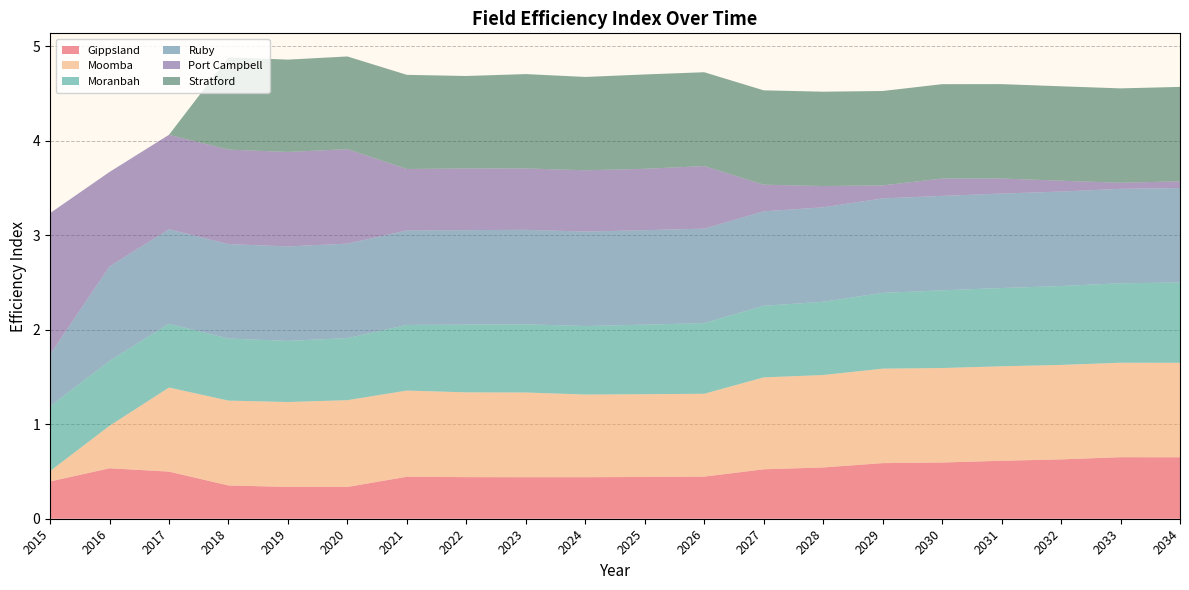

Reading left to right, extract all data points from this chart.

Gippsland: 0.4	0.5	0.5	0.4	0.3	0.3	0.4	0.4	0.4	0.4	0.4	0.4	0.5	0.5	0.6	0.6	0.6	0.6	0.7	0.7
Moomba: 0.1	0.4	0.9	0.9	0.9	0.9	0.9	0.9	0.9	0.9	0.9	0.9	1.0	1.0	1.0	1.0	1.0	1.0	1.0	1.0
Moranbah: 0.7	0.7	0.7	0.7	0.6	0.7	0.7	0.7	0.7	0.7	0.7	0.7	0.8	0.8	0.8	0.8	0.8	0.8	0.8	0.8
Ruby: 0.6	1.0	1.0	1.0	1.0	1.0	1.0	1.0	1.0	1.0	1.0	1.0	1.0	1.0	1.0	1.0	1.0	1.0	1.0	1.0
Port Campbell: 1.5	1.0	1.0	1.0	1.0	1.0	0.7	0.7	0.6	0.6	0.6	0.7	0.3	0.2	0.1	0.2	0.2	0.1	0.1	0.1
Stratford: 0.0	0.0	0.0	1.0	1.0	1.0	1.0	1.0	1.0	1.0	1.0	1.0	1.0	1.0	1.0	1.0	1.0	1.0	1.0	1.0